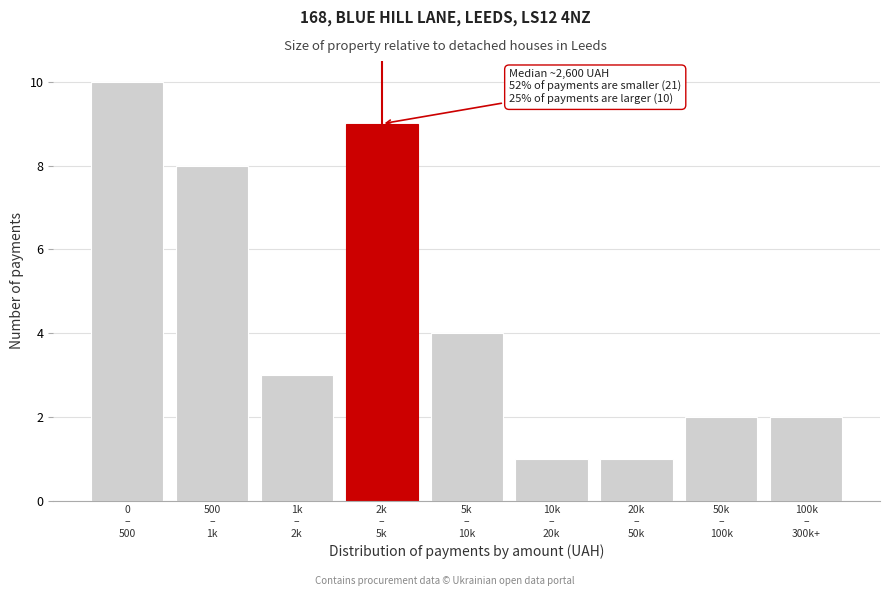

Reading right to left, transcribe all the data shown in this chart.

2	2	1	1	4	9	3	8	10